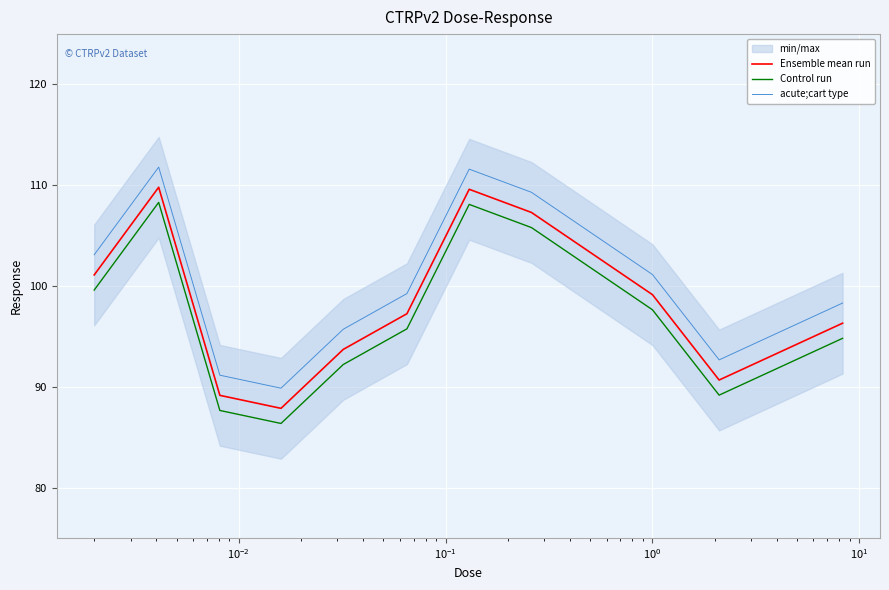

True or false: acute;cart type and Ensemble mean run cross at least once.

False